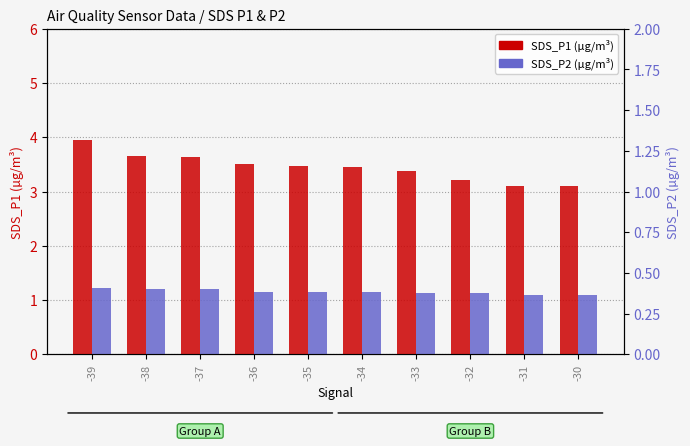

Where is SDS_P1 nearest to the value 3?

-31